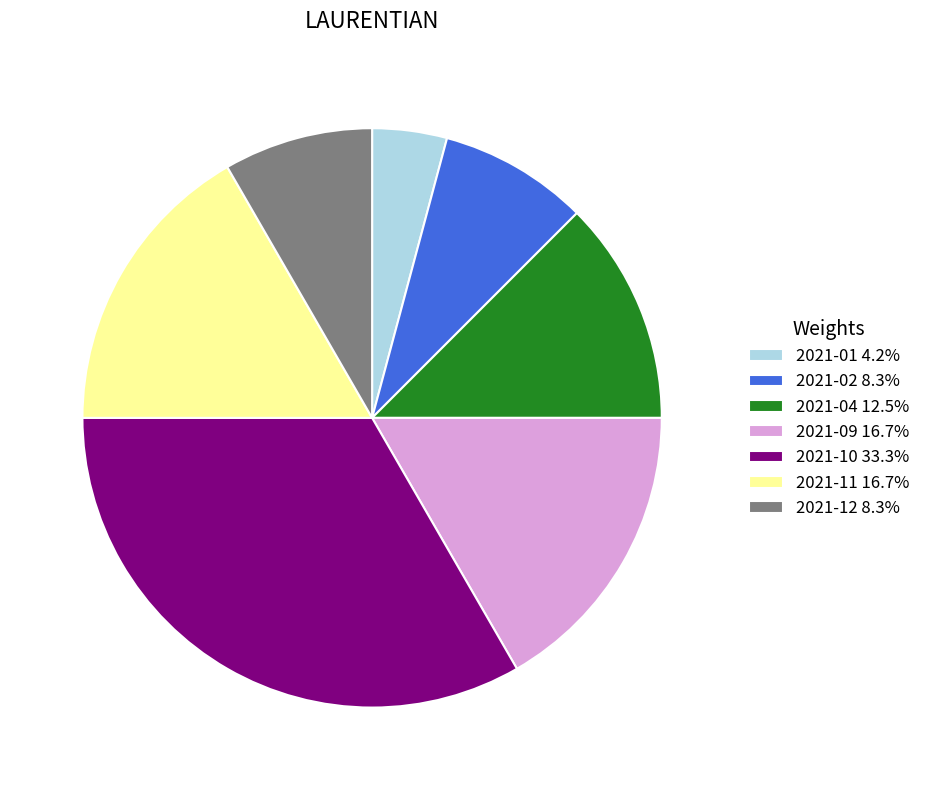

Do 2021-11 16.7% and 2021-12 8.3% together represent more than half of the pie?

No